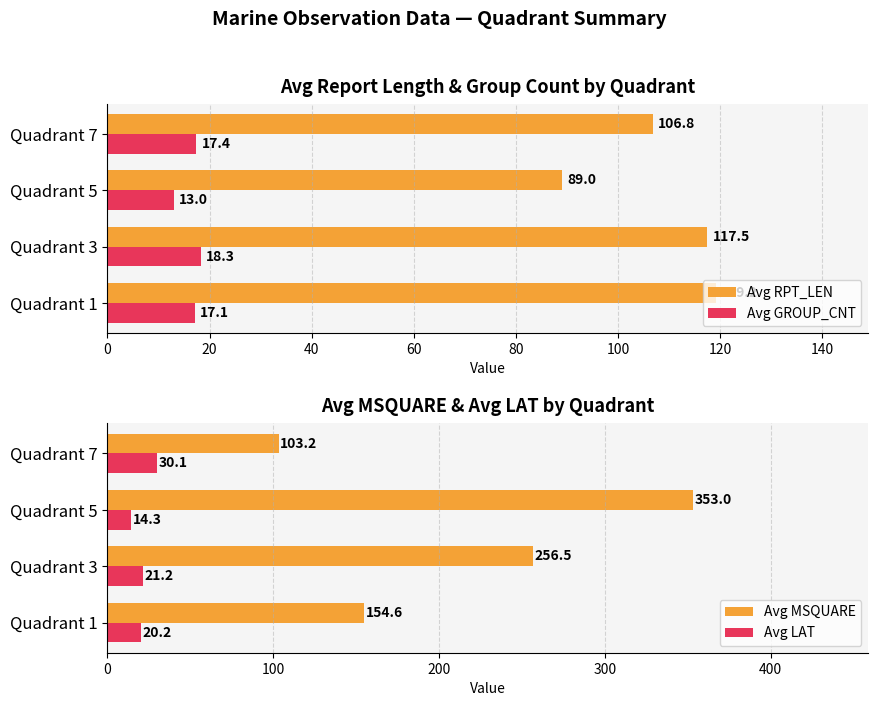

True or false: Avg GROUP_CNT has a value of 6.3 at Quadrant 1.

False